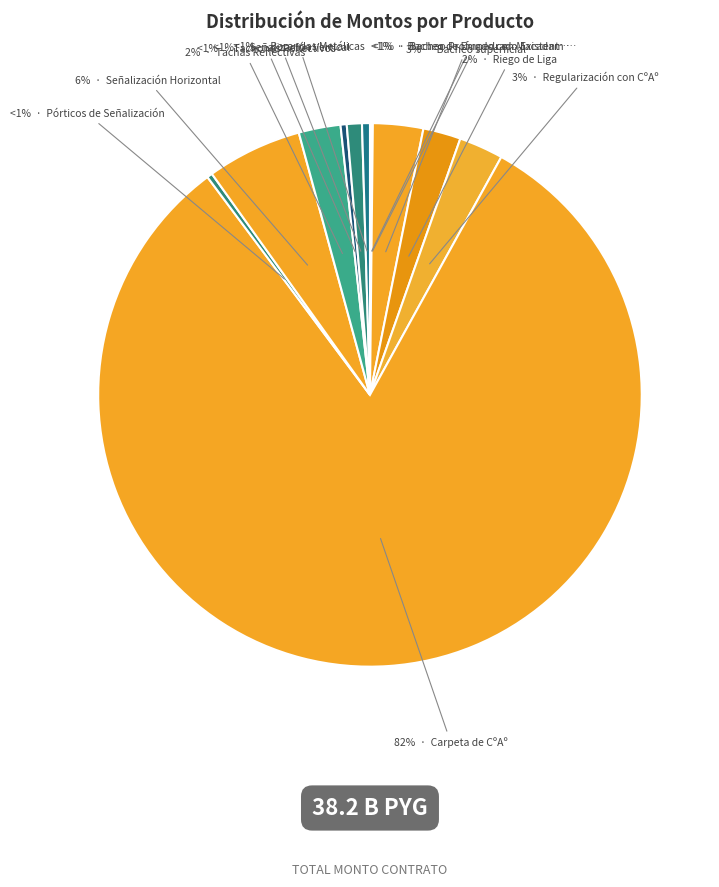

Count the number of slices in the pie.

12